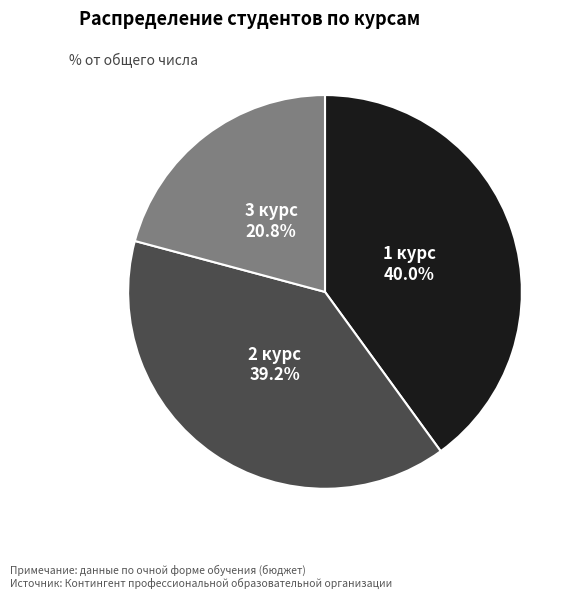

Does 1 курс account for over 50% of the chart?

No